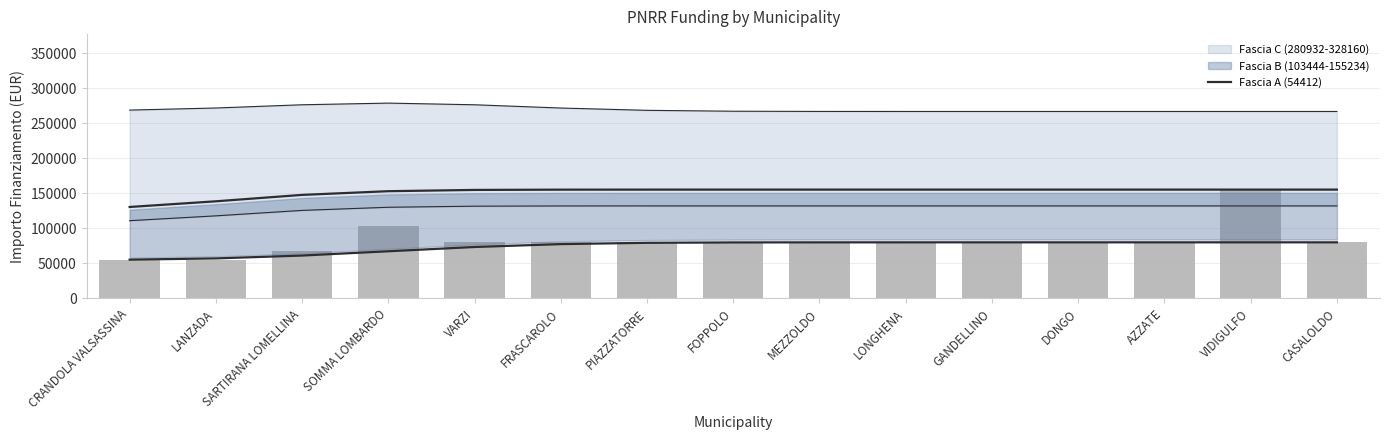

The value at SARTIRANA LOMELLINA is 61059.4. True or false?

True